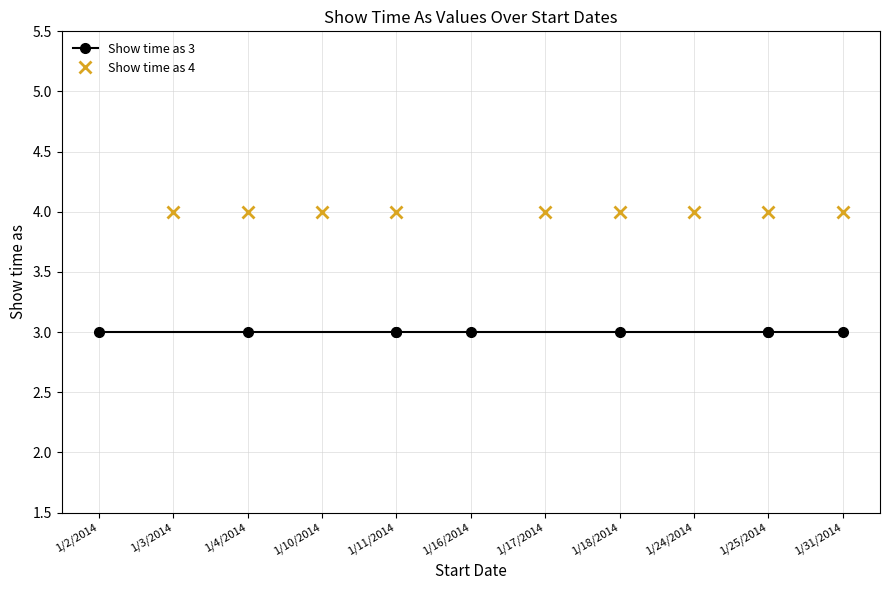

True or false: Show time as 4 and Show time as 3 intersect in this chart.

False